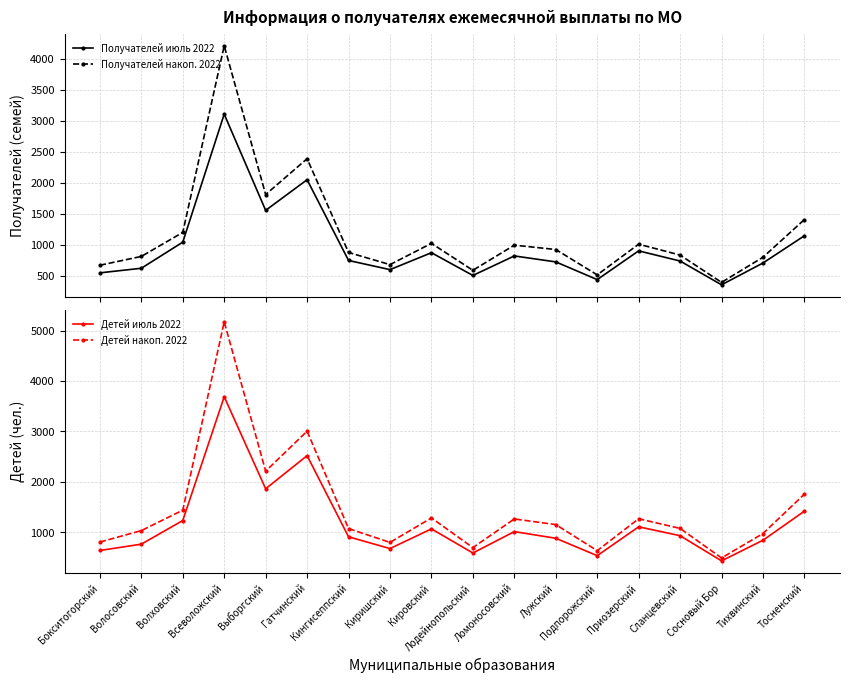

At which label is Детей накоп. 2022 closest to 2833?

Гатчинский